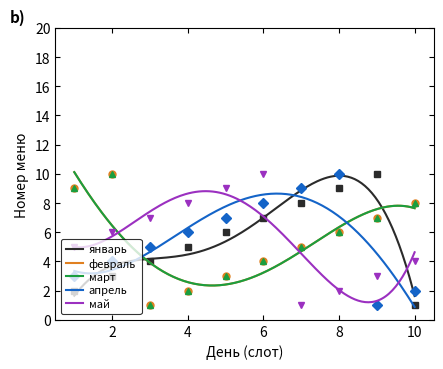

True or false: февраль and март intersect in this chart.

False